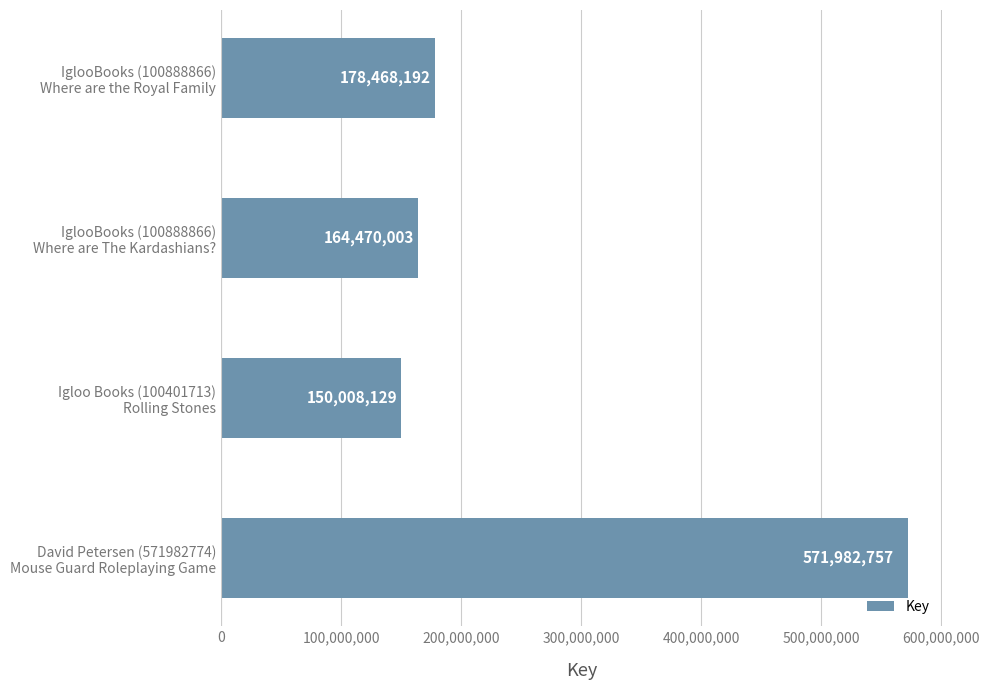

What is the average value?

266232270